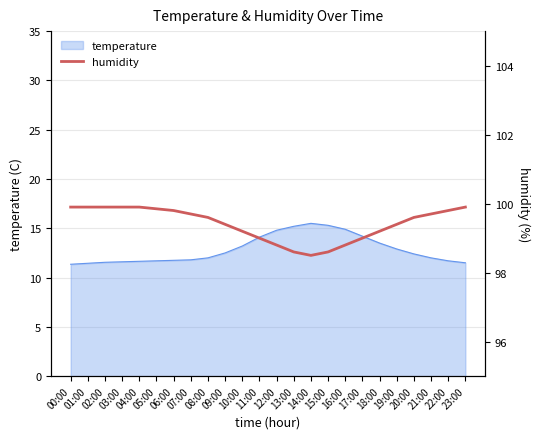

How many data points are above 99?

17